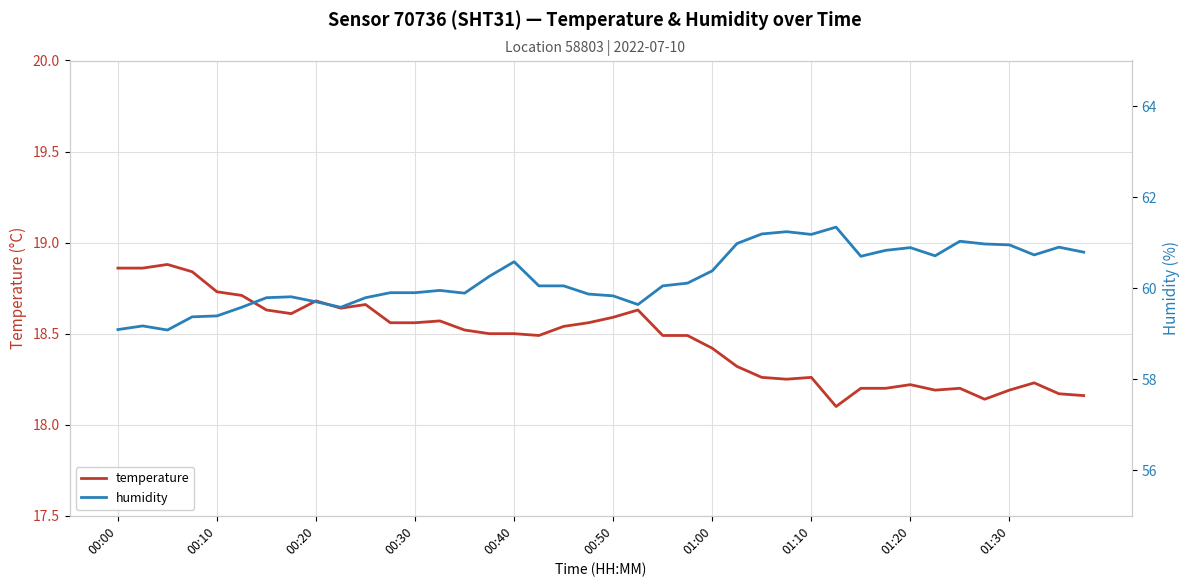

The value of temperature at 00:00 is 28.8. True or false?

False